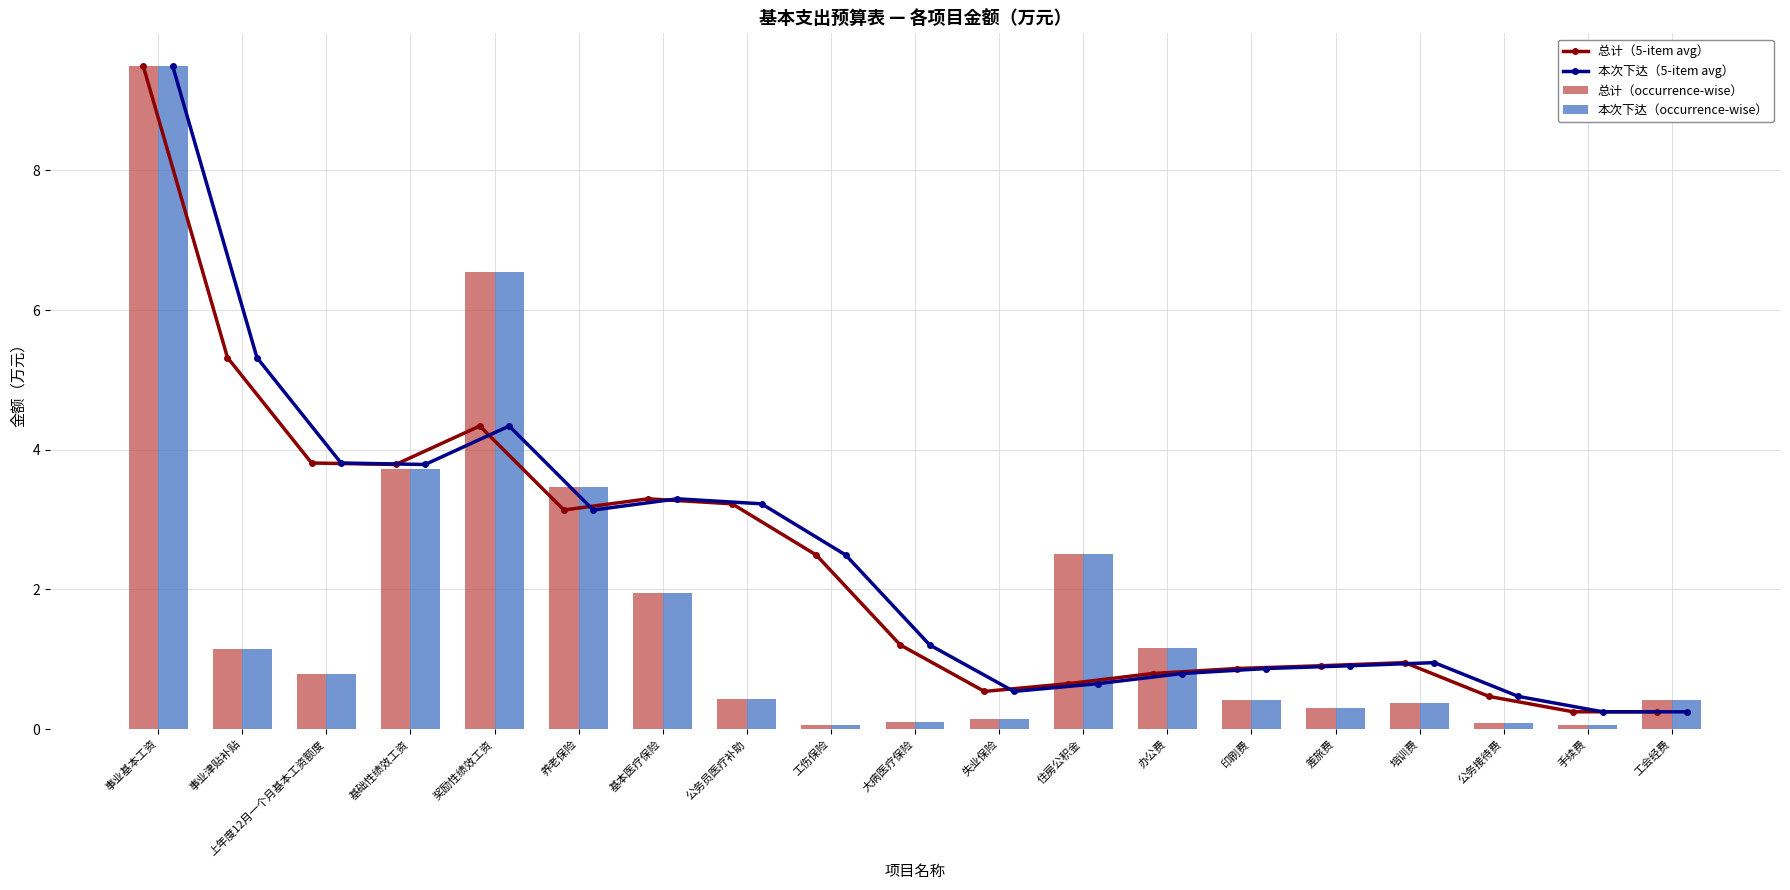

What is the lowest value of the 本次下达（5-item avg） series?

0.2